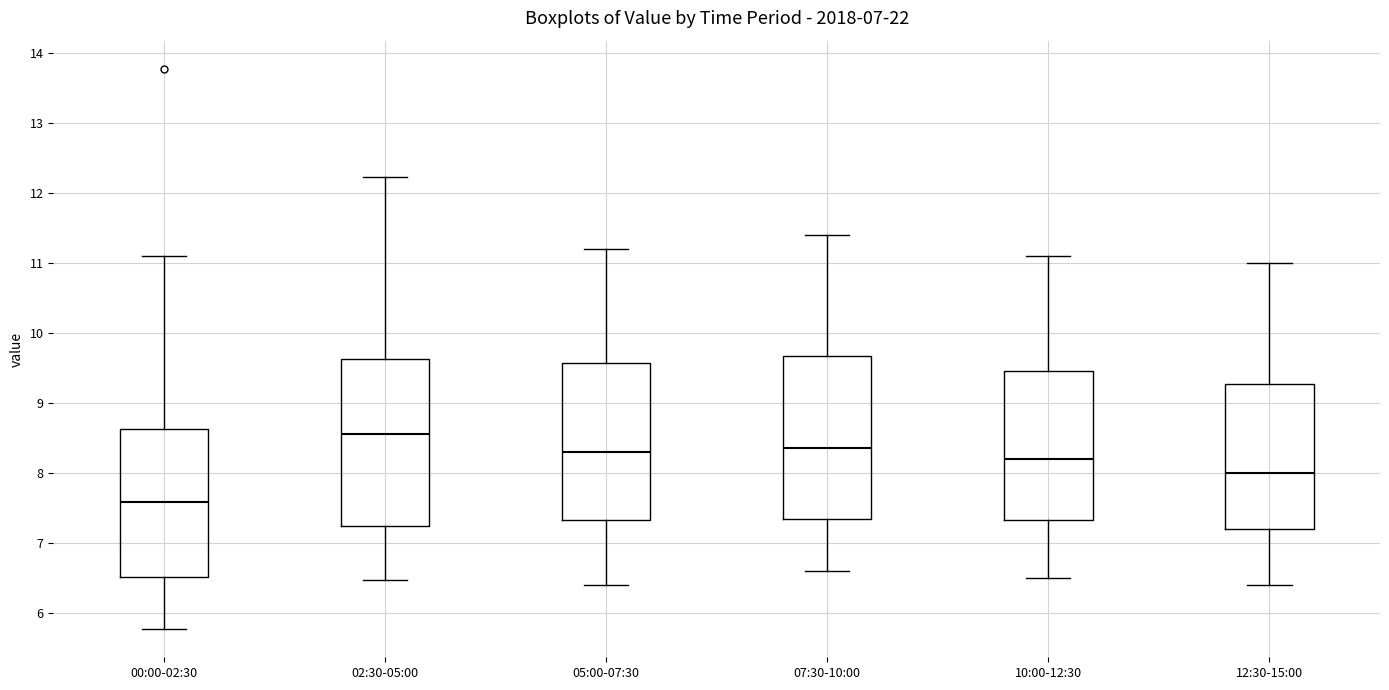

Reading left to right, transcribe this box plot: for each box, give where its median line is, the range the box spans, and where its two whiskers end, as read against the y-axis. The values are not printed on the chart, so give them approximately, as read against the axis.

00:00-02:30: median 7.6, box 6.5 to 8.6, whiskers 5.8 to 11.1
02:30-05:00: median 8.6, box 7.3 to 9.6, whiskers 6.5 to 12.2
05:00-07:30: median 8.3, box 7.3 to 9.6, whiskers 6.4 to 11.2
07:30-10:00: median 8.4, box 7.4 to 9.7, whiskers 6.6 to 11.4
10:00-12:30: median 8.2, box 7.3 to 9.5, whiskers 6.5 to 11.1
12:30-15:00: median 8.0, box 7.2 to 9.3, whiskers 6.4 to 11.0